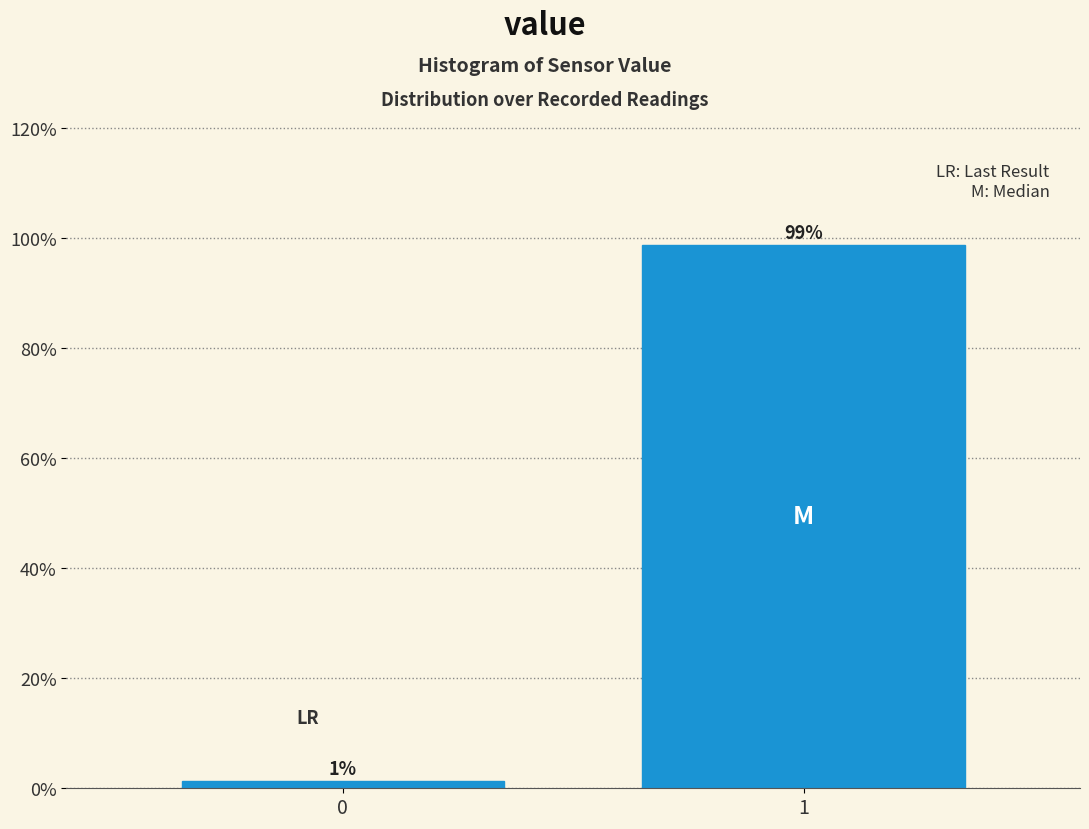

What is the greatest value displayed?

98.7